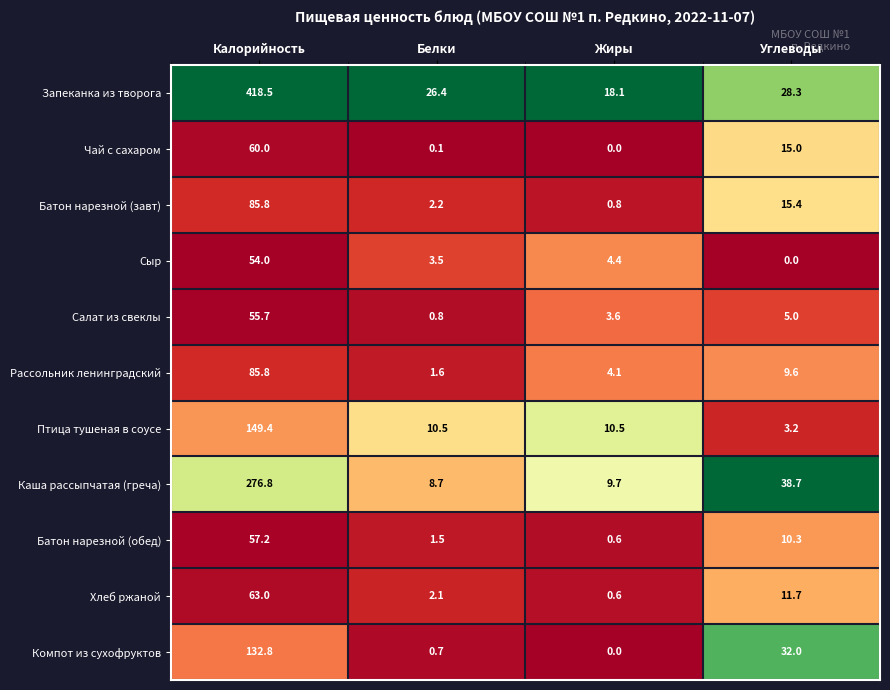

At Белки, list the series in order from largest to smallest.

Запеканка из творога, Птица тушеная в соусе, Каша рассыпчатая (греча), Сыр, Батон нарезной (завт), Хлеб ржаной, Рассольник ленинградский, Батон нарезной (обед), Салат из свеклы, Компот из сухофруктов, Чай с сахаром